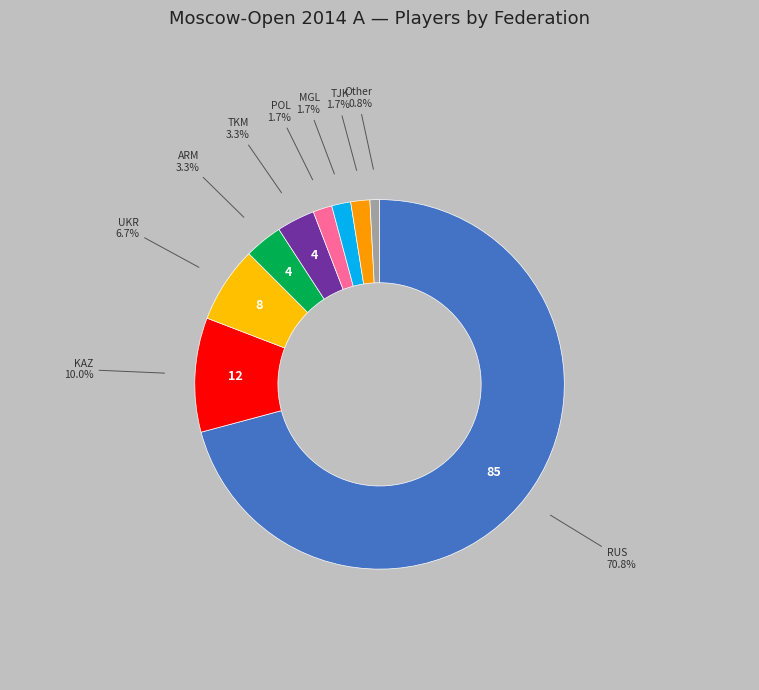

Is there any slice that represents more than half of the pie?

Yes